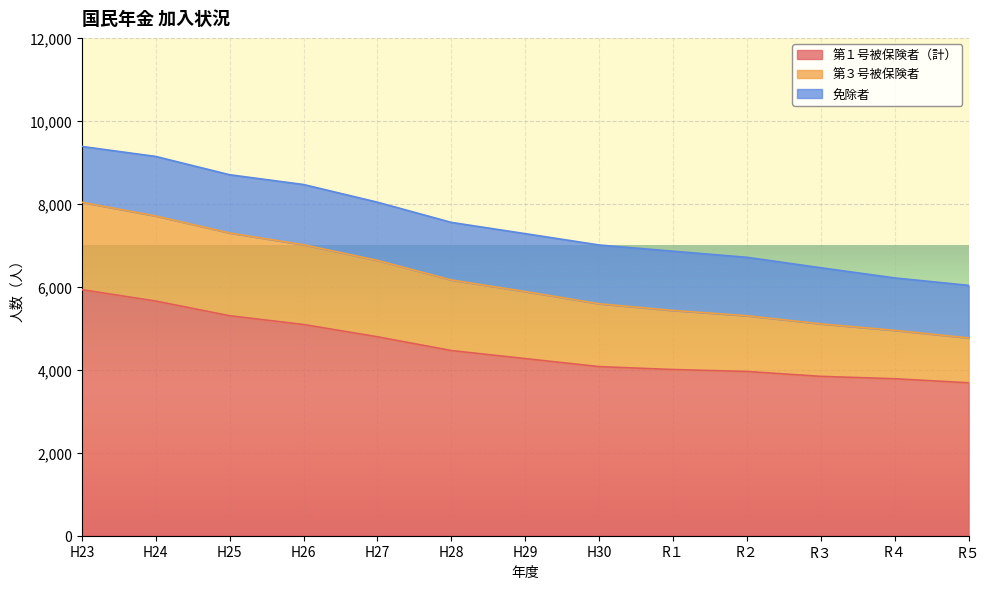

True or false: 第３号被保険者 and 第１号被保険者（計） cross at least once.

False